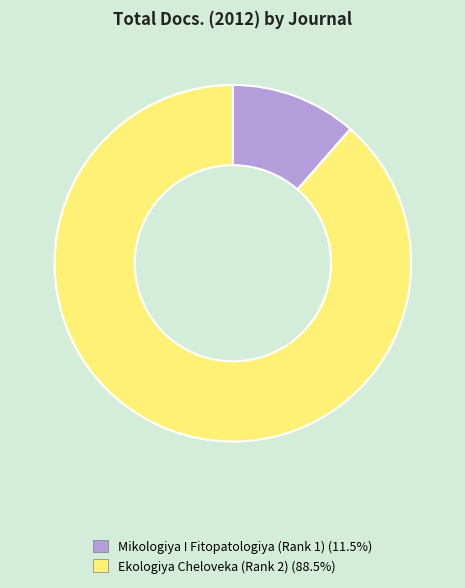

Is the sum of Mikologiya I Fitopatologiya (Rank 1) and Ekologiya Cheloveka (Rank 2) greater than half?

Yes